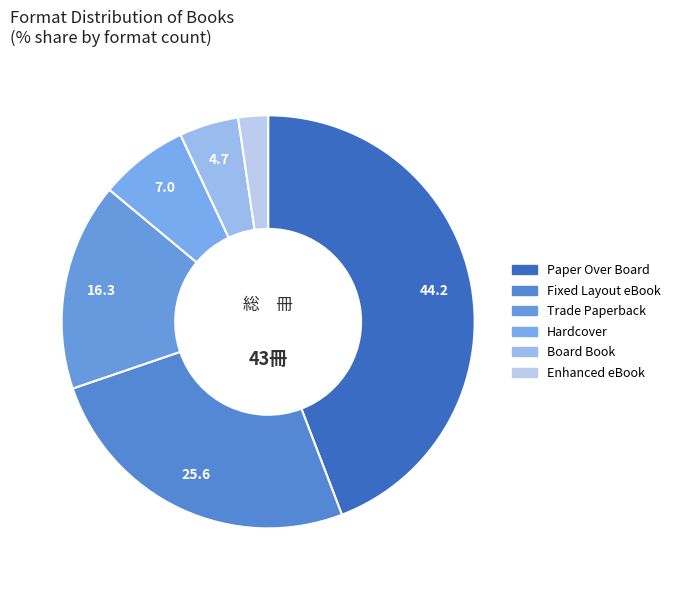

What percentage do Hardcover and Trade Paperback together represent?

23.3%